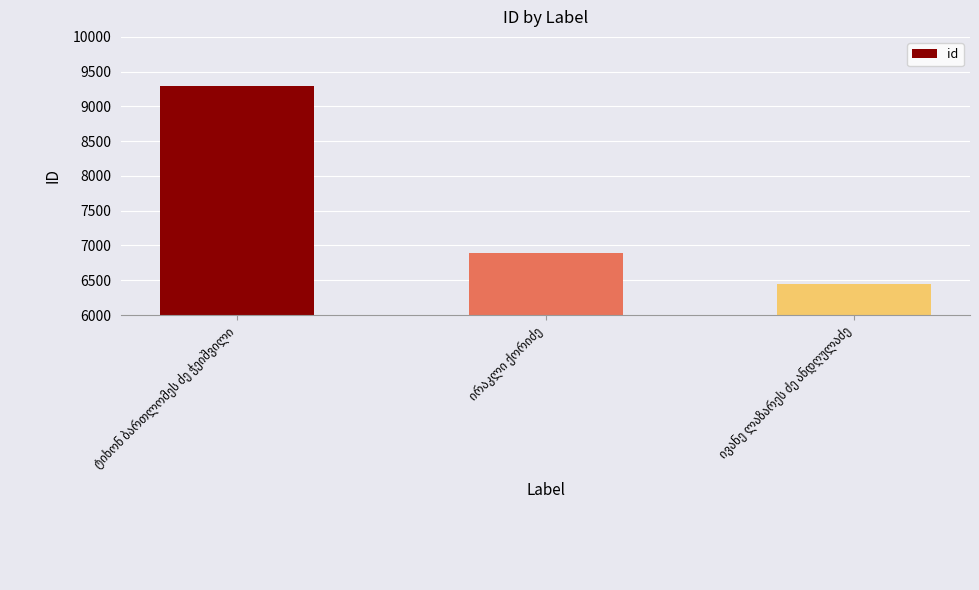

What is the value of the 3rd bar from the left?

6439